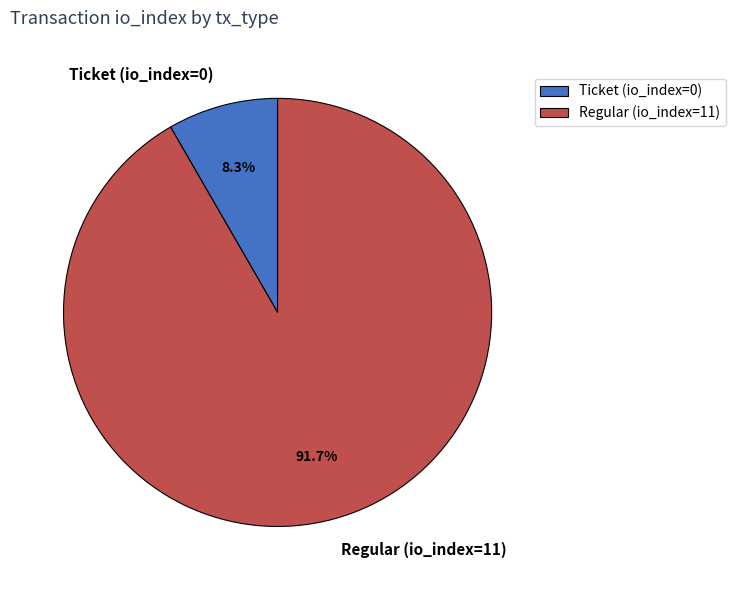

Which slice is the largest?

Regular (io_index=11)